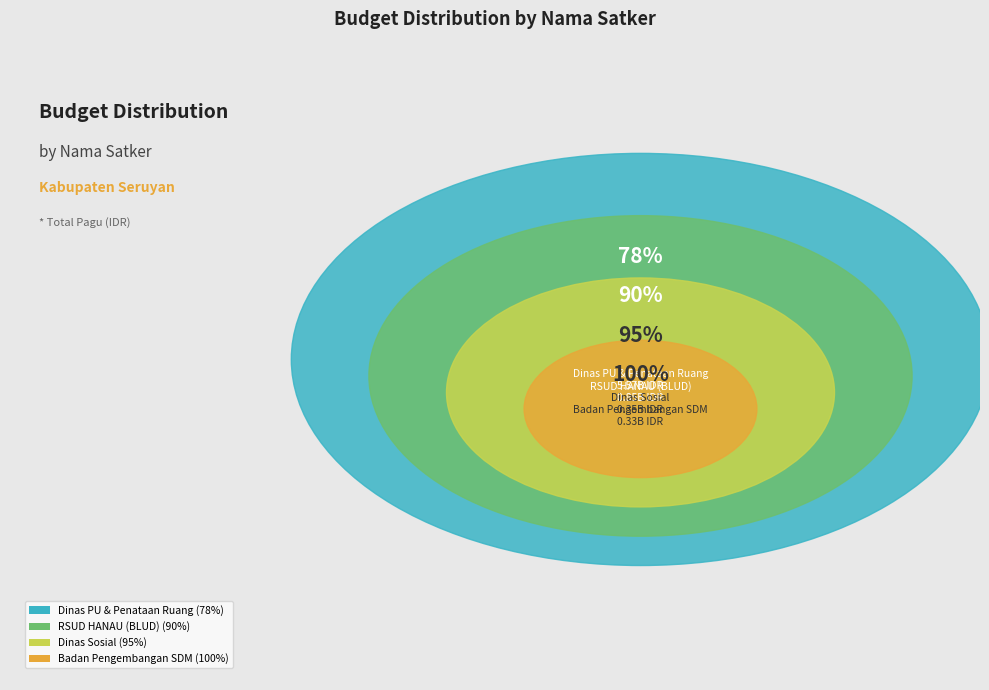

Is the sum of Badan Pengembangan Sumber Daya Manusia and Badan Pengembangan Sumber Daya Manusia greater than half?

No